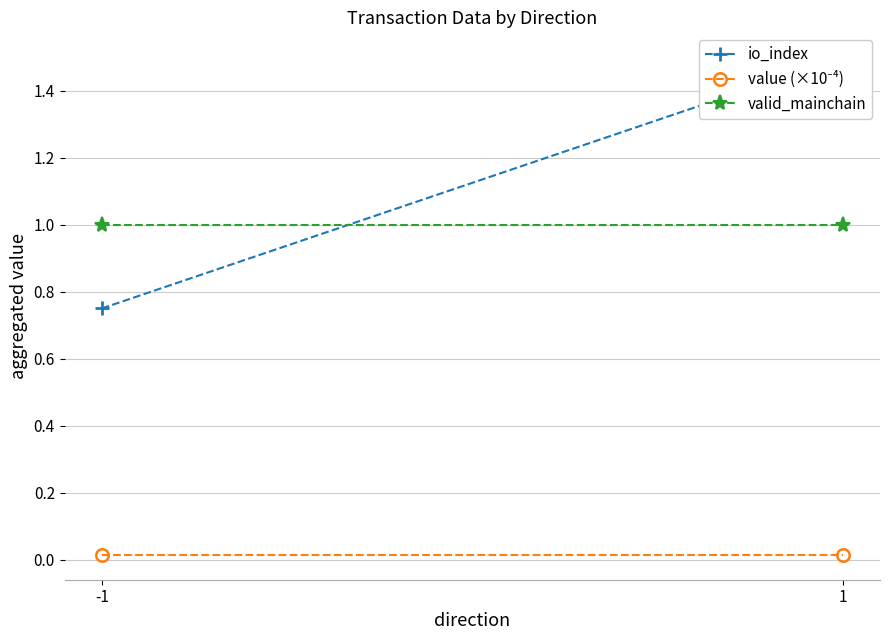

Reading right to left, what are all the values shown in this chart?

io_index: 1.5	0.8
value (×10⁻⁴): 0.0	0.0
valid_mainchain: 1.0	1.0